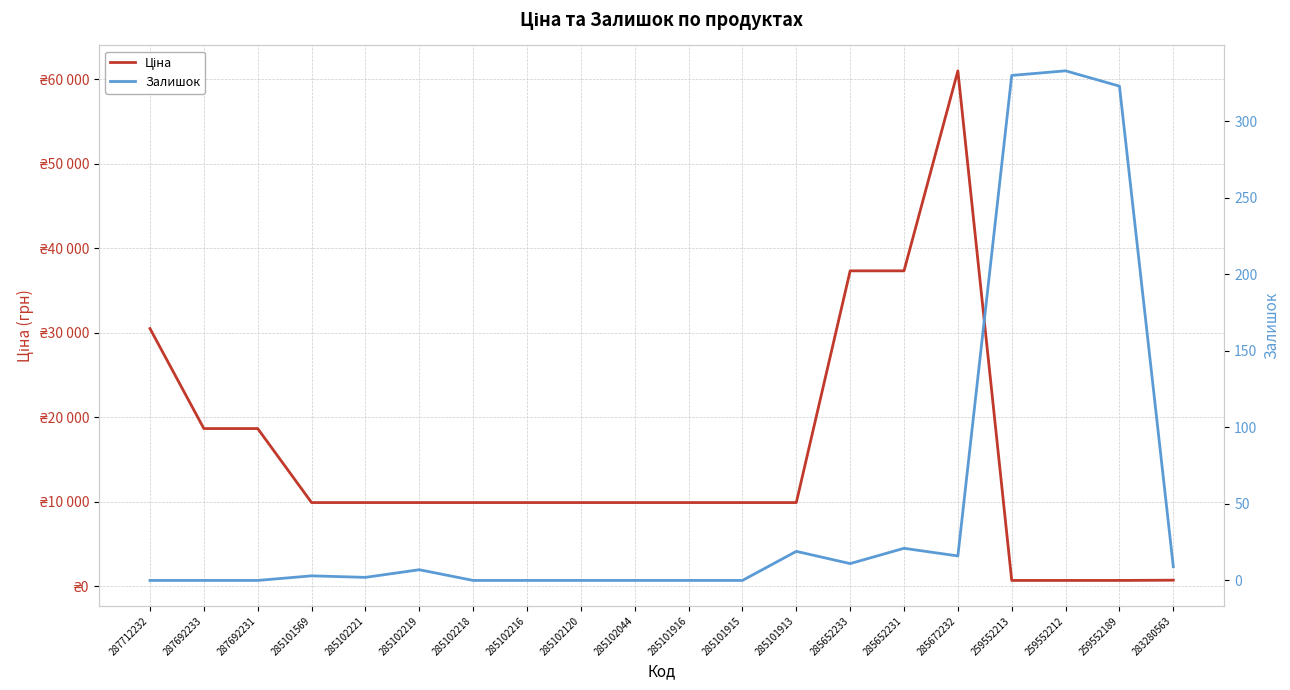

How many lines are shown in the chart?

2